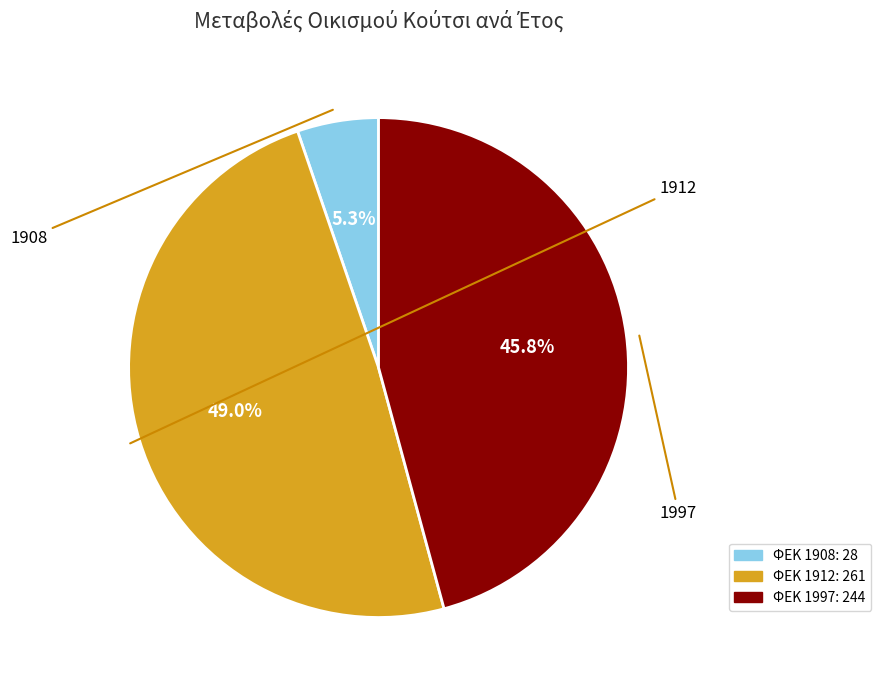

Is there a majority slice in this chart?

No